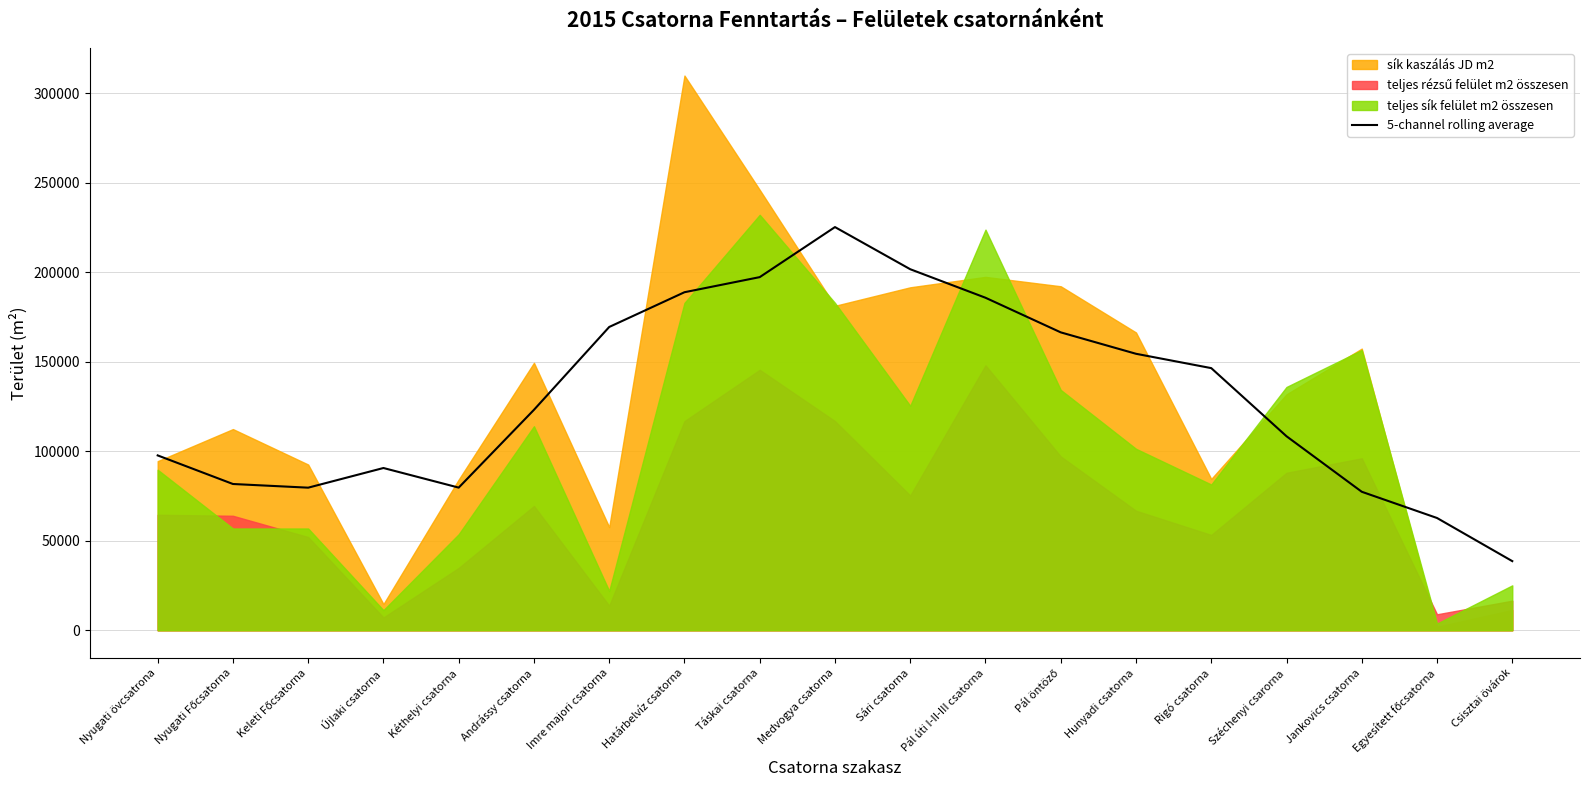

What is the maximum value for 5-channel rolling average?

225332.0